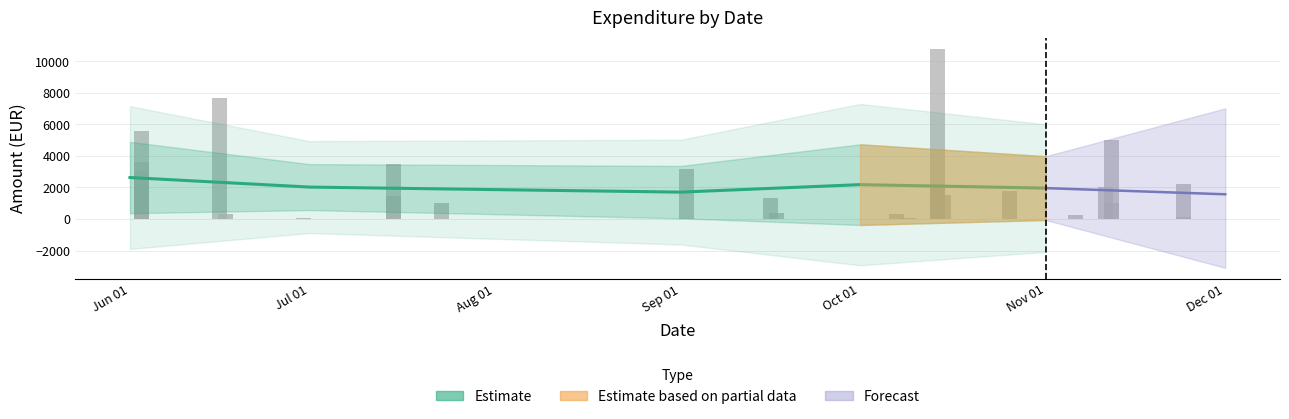

What is the label of the 14th bar from the right?

2015-09-17